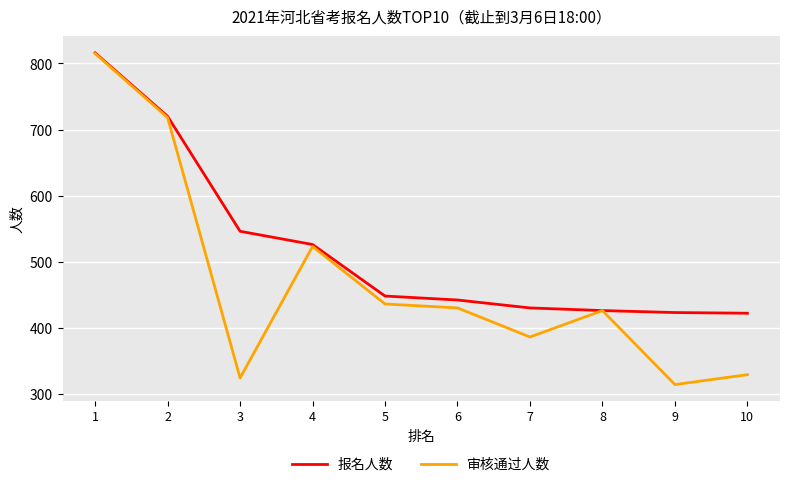

Rank the series by their average value, from lowest to highest.

审核通过人数, 报名人数